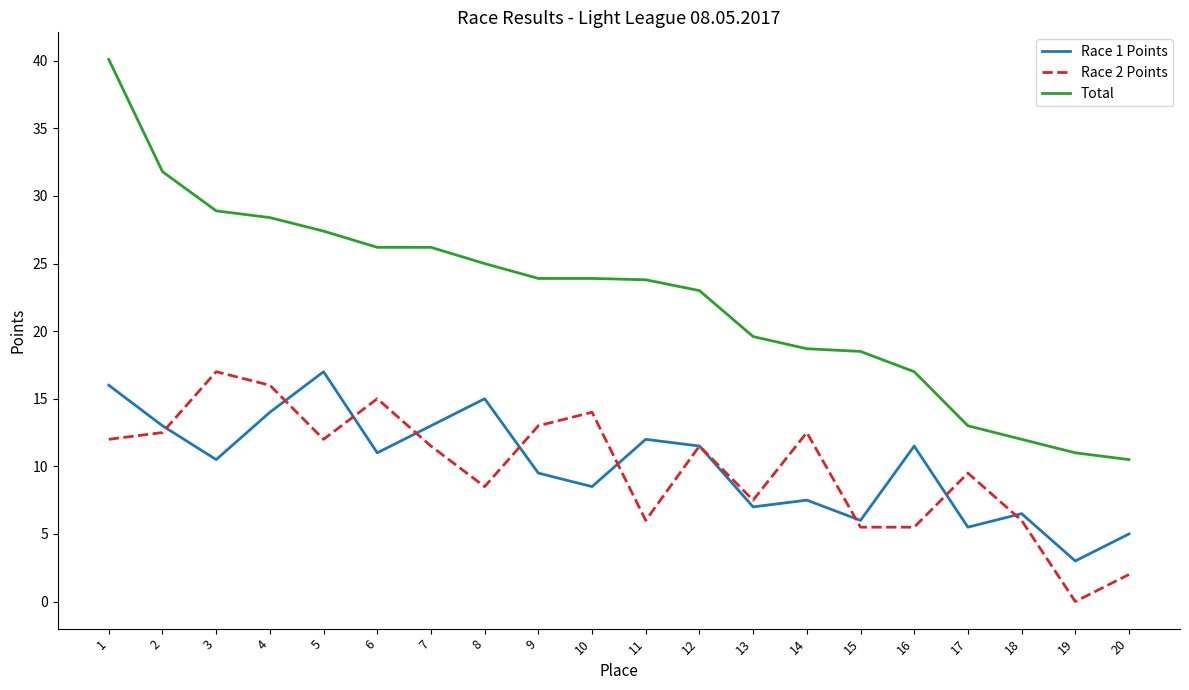

What is the spread (max minus min) of values at 18?

6.0